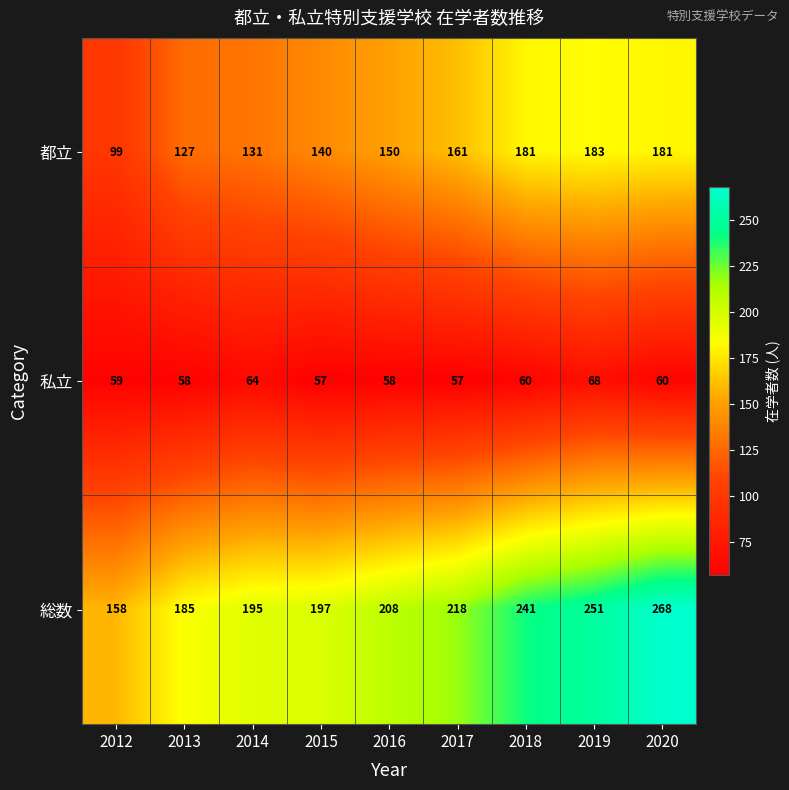

What is the total value across all series at 2019?

502